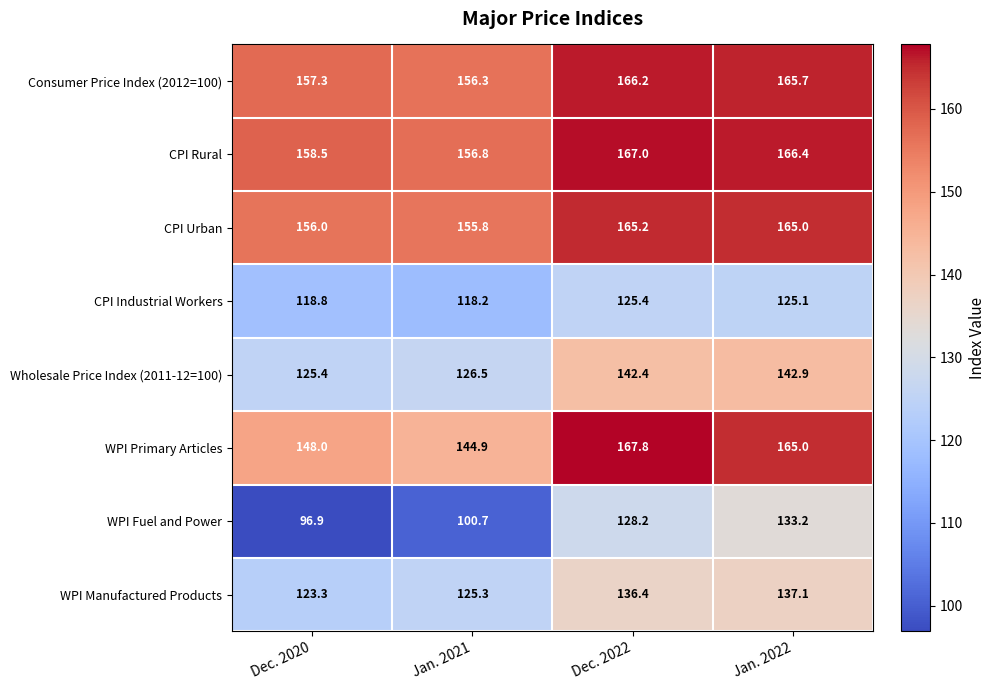

What is the total value across all series at Dec. 2020?

1084.2